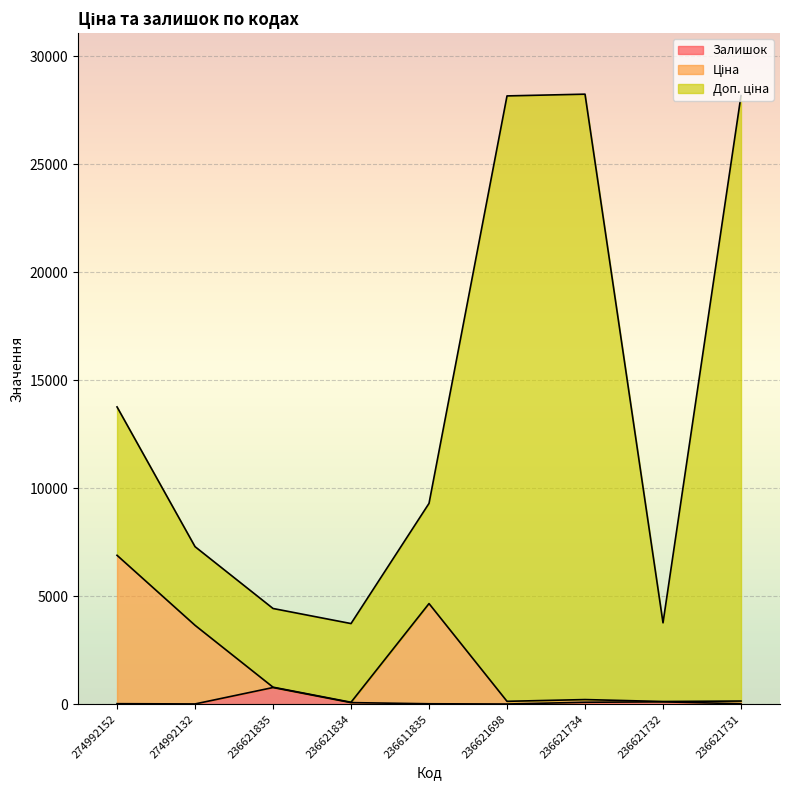

Does the chart display data point markers on the line(s)?

No